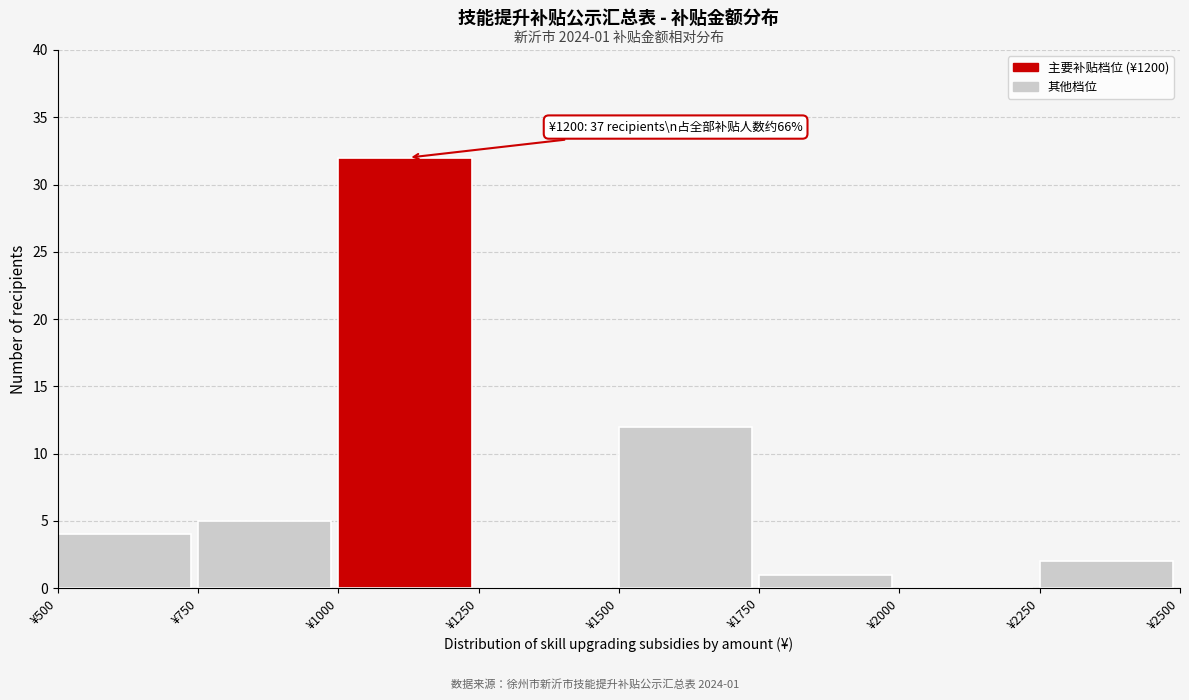

Over which range of the x-axis is the bar tallest?

1000 to 1250